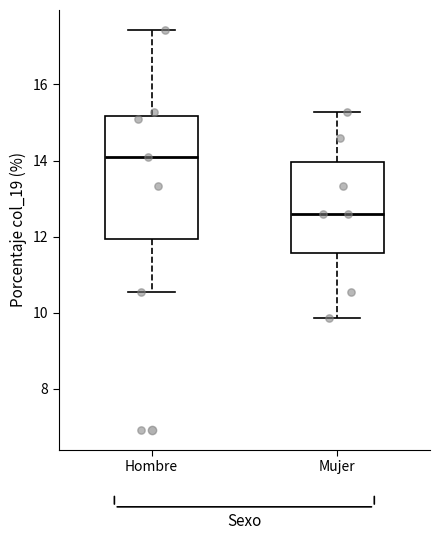

Which box has the highest median line?

Hombre